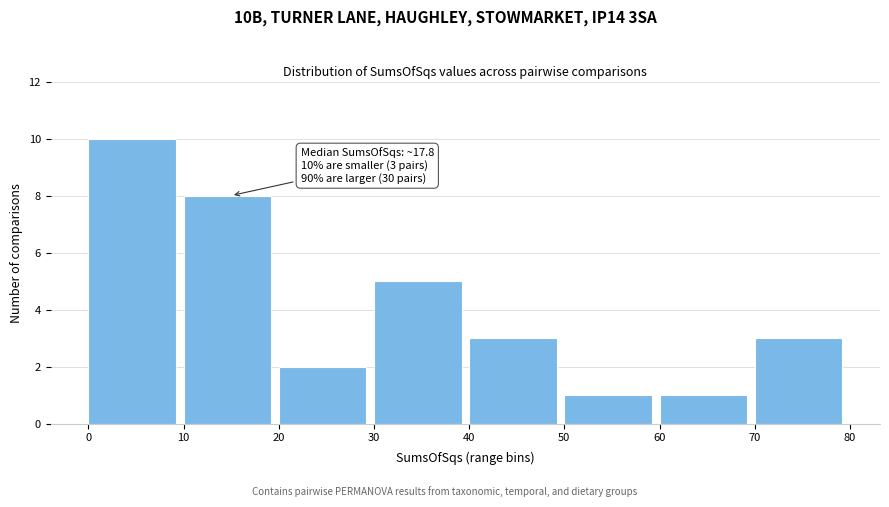

Which range on the x-axis has the tallest bar?

0 to 10